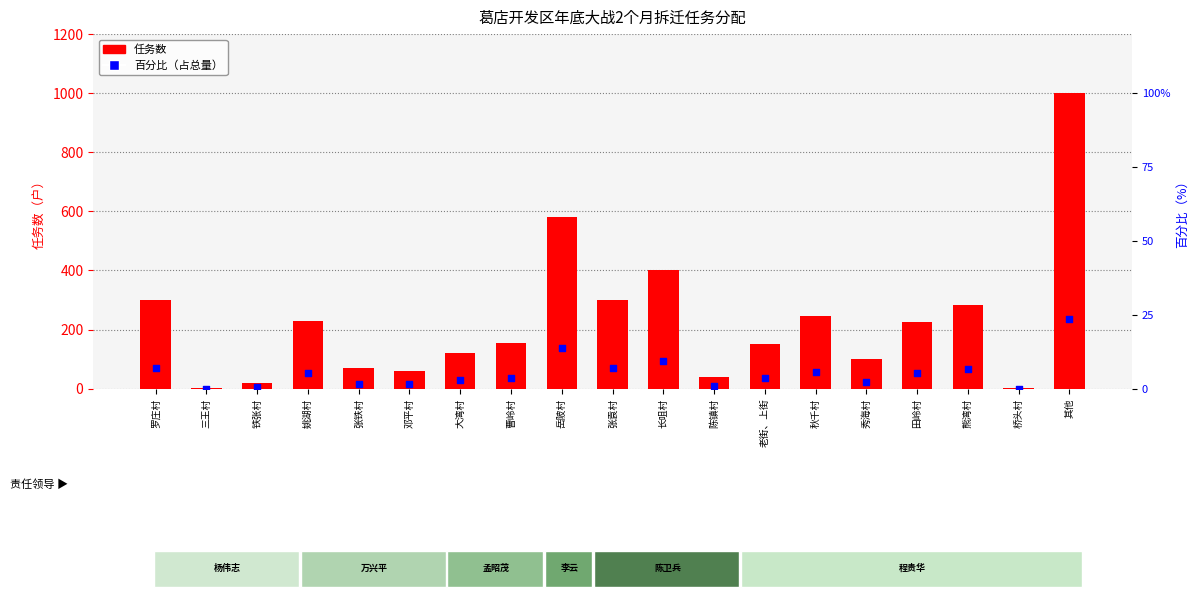

What is the total value across all series at 秋千村?

250.8